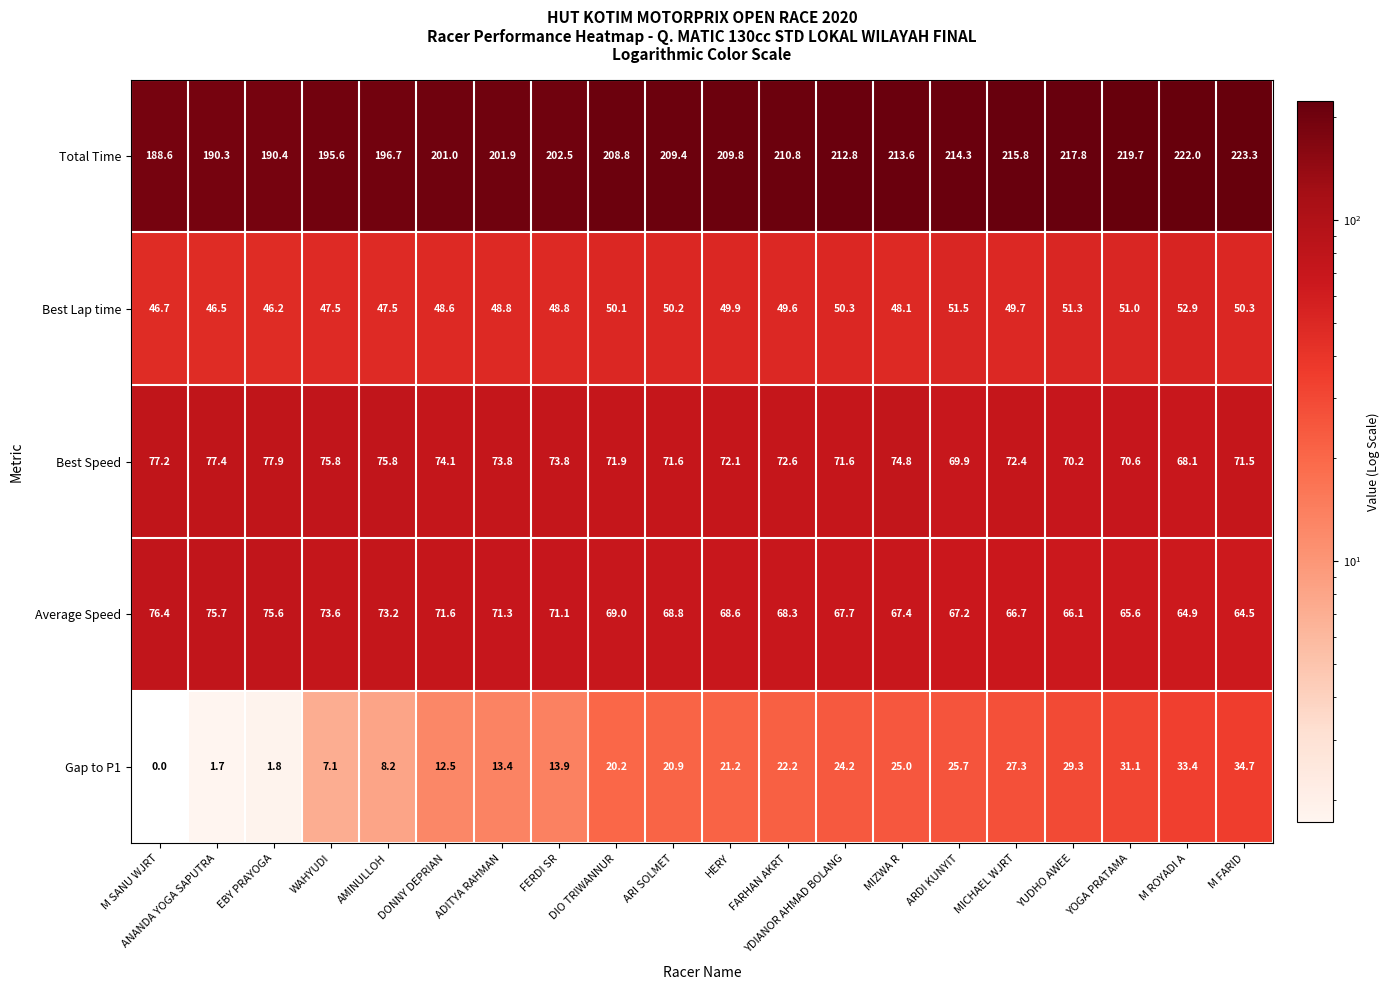

What is the difference between the Total Time values at MICHAEL WJRT and M FARID?

7.5